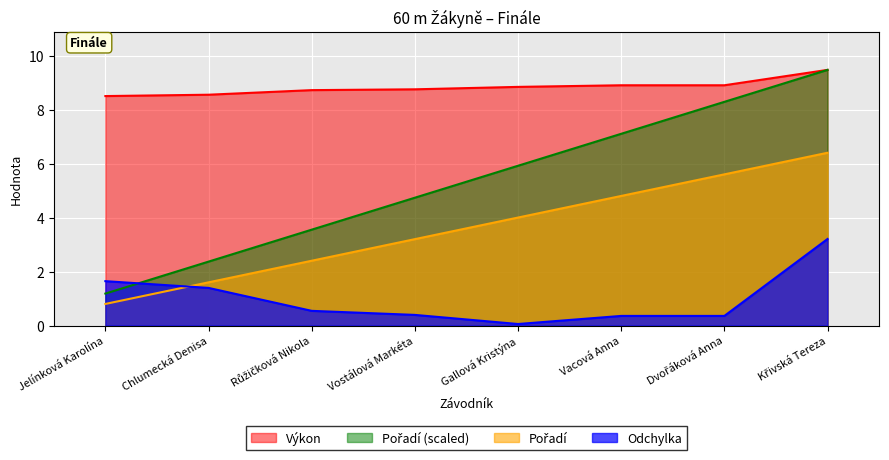

At Křivská Tereza, list the series in order from smallest to largest.

Pořadí, Výkon